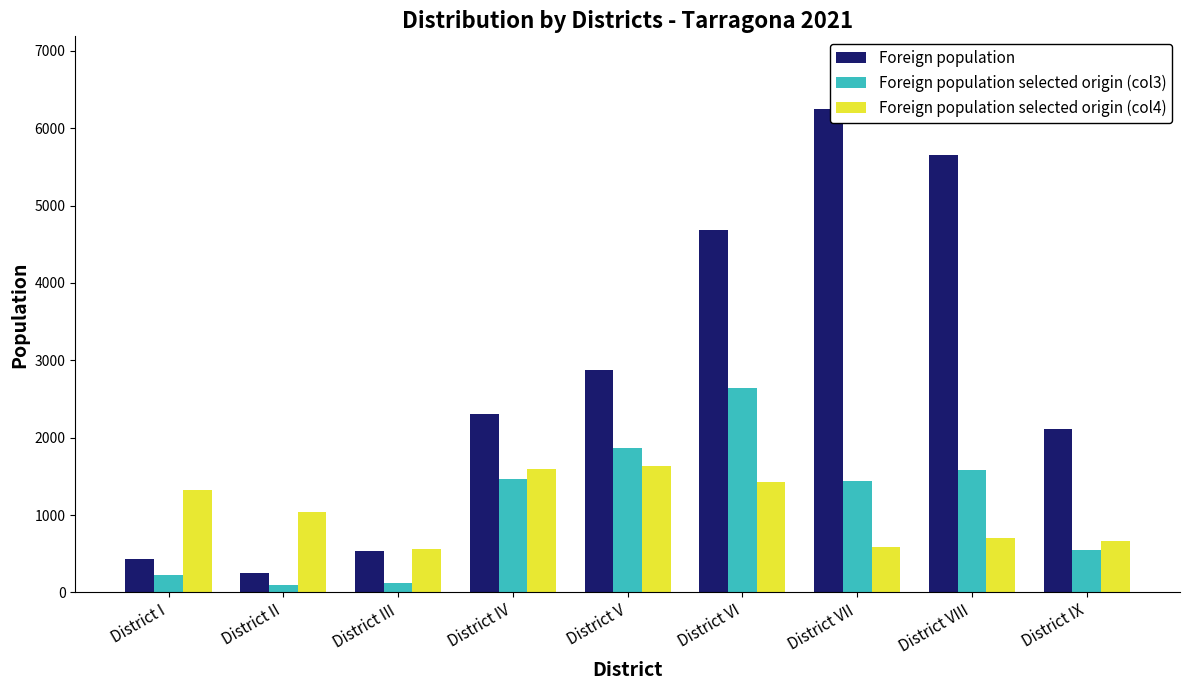

What is the spread (max minus min) of values at District IV?

847